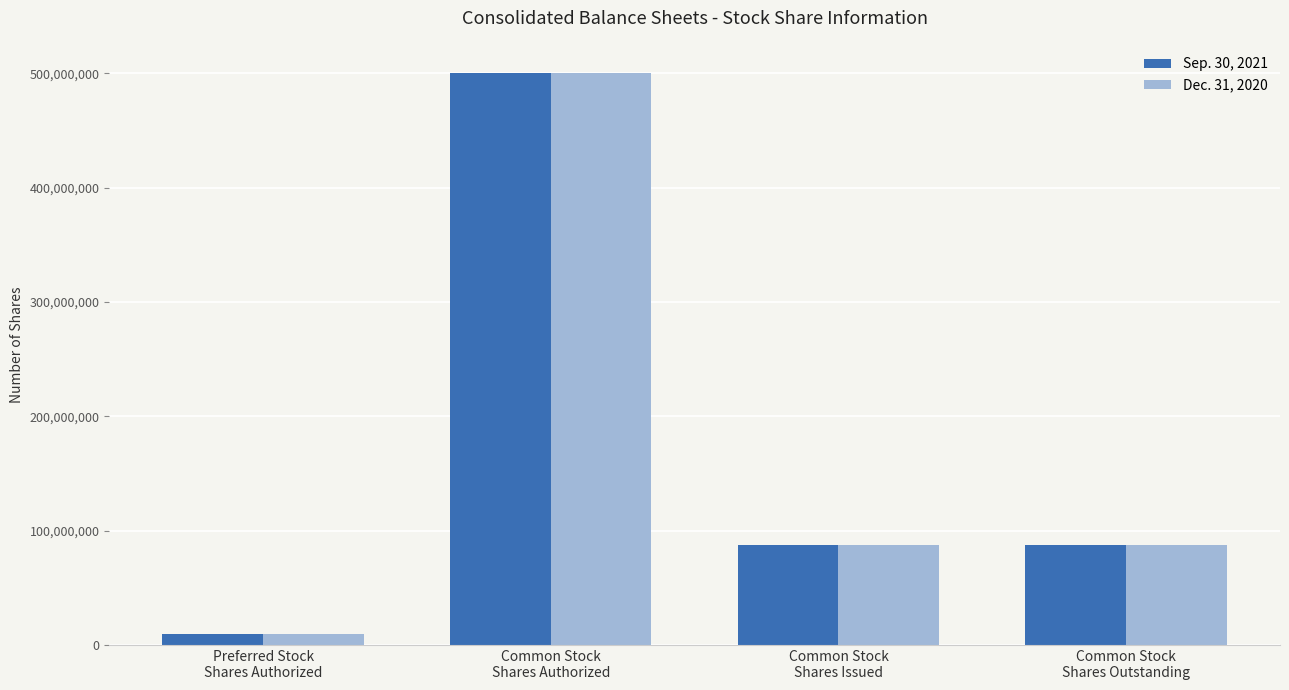

Count the Sep. 30, 2021 values in the range 87352364 to 500000000.

3